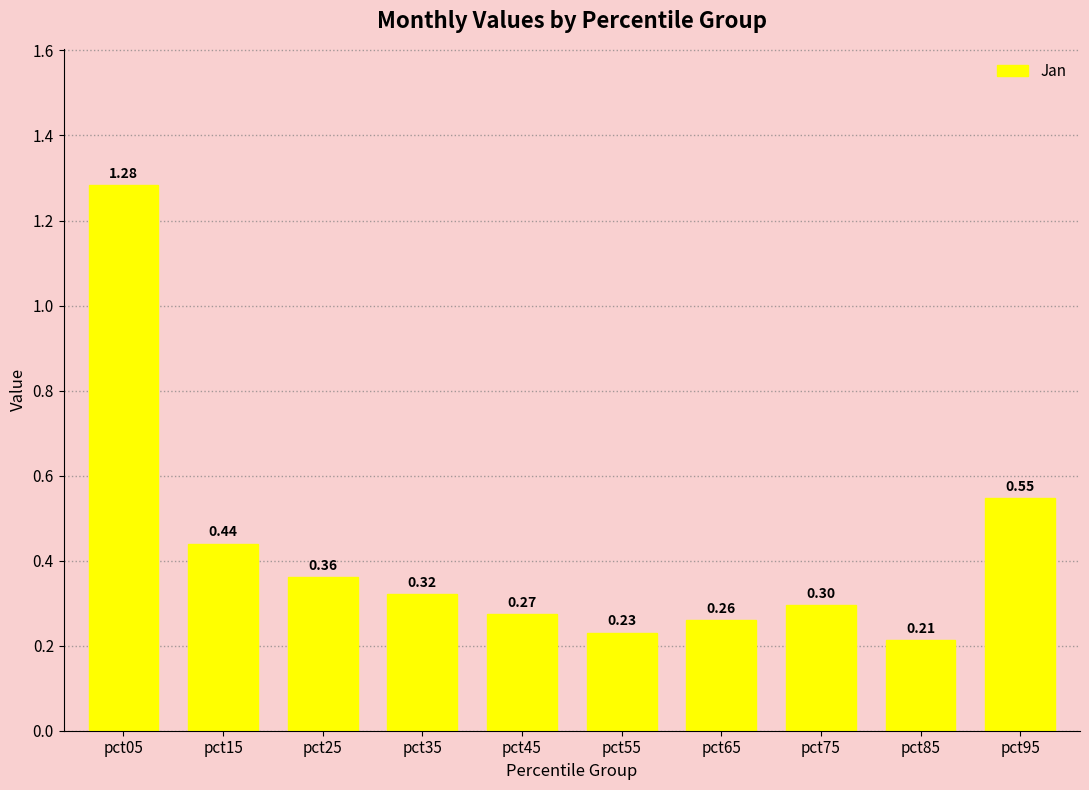

What is the difference between the values at pct25 and pct15?

0.1